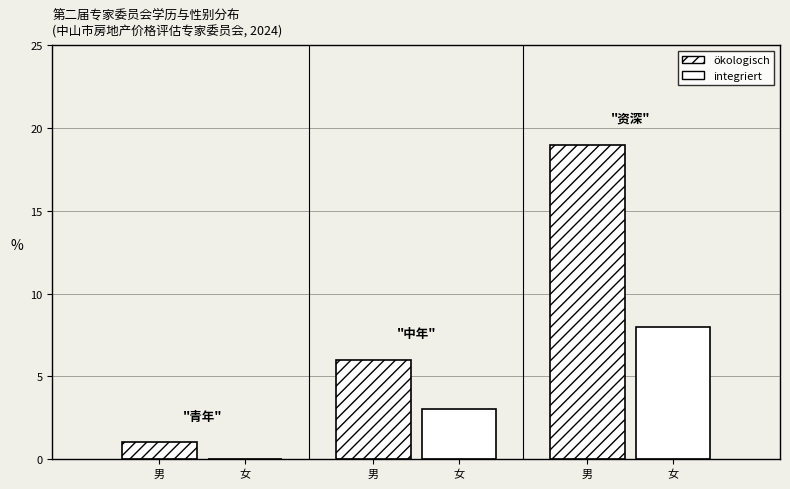

Count the number of data series in this chart.

2